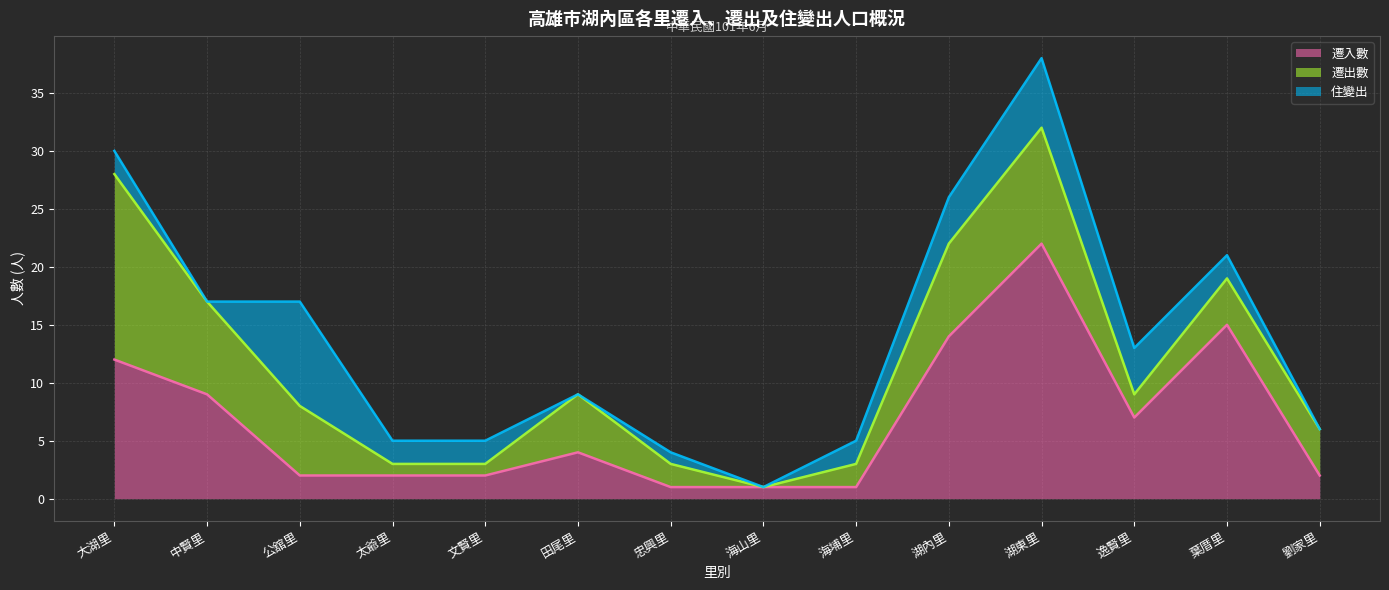

At how many categories does at least one series exceed 10?

4